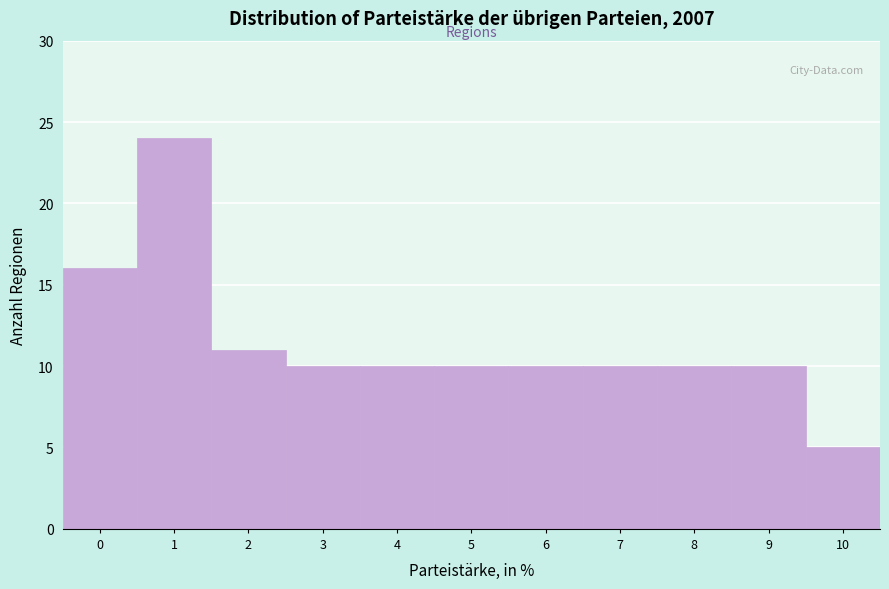

Reading left to right, transcribe all the data shown in this chart.

16	24	11	10	10	10	10	10	10	10	5